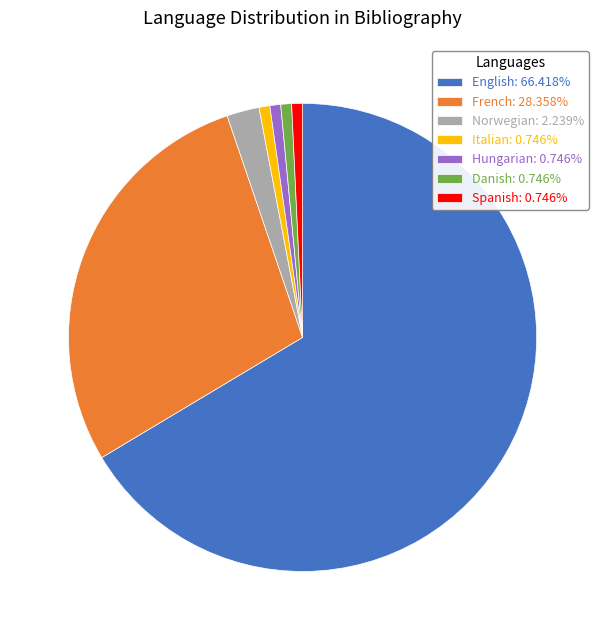

Combined, do Italian: 0.746% and French: 28.358% account for over 50%?

No